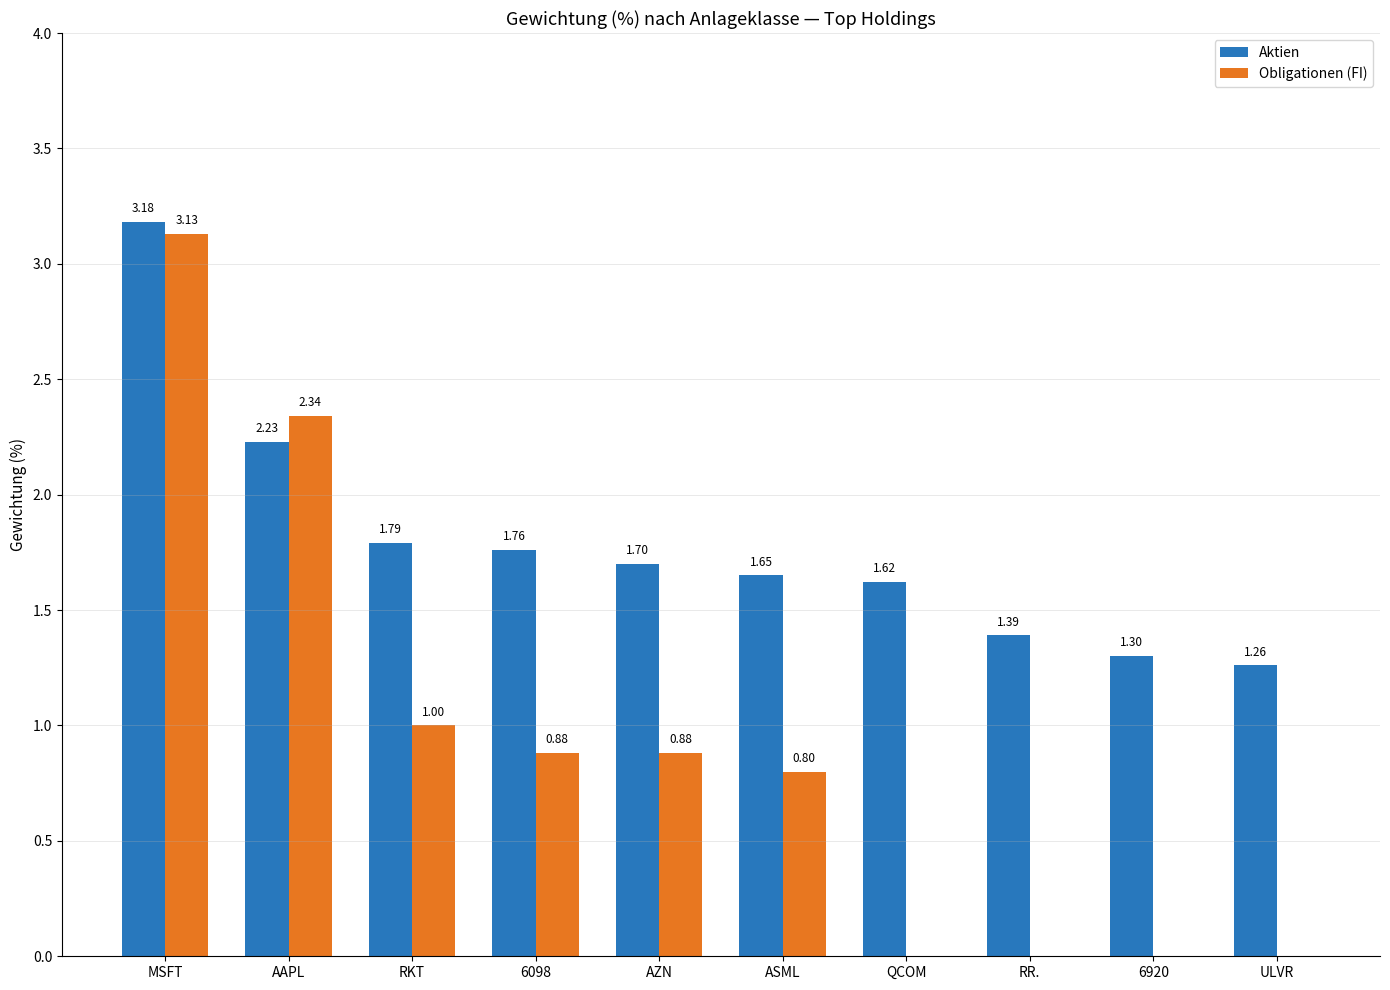

At which category is the sum across all series the highest?

MSFT